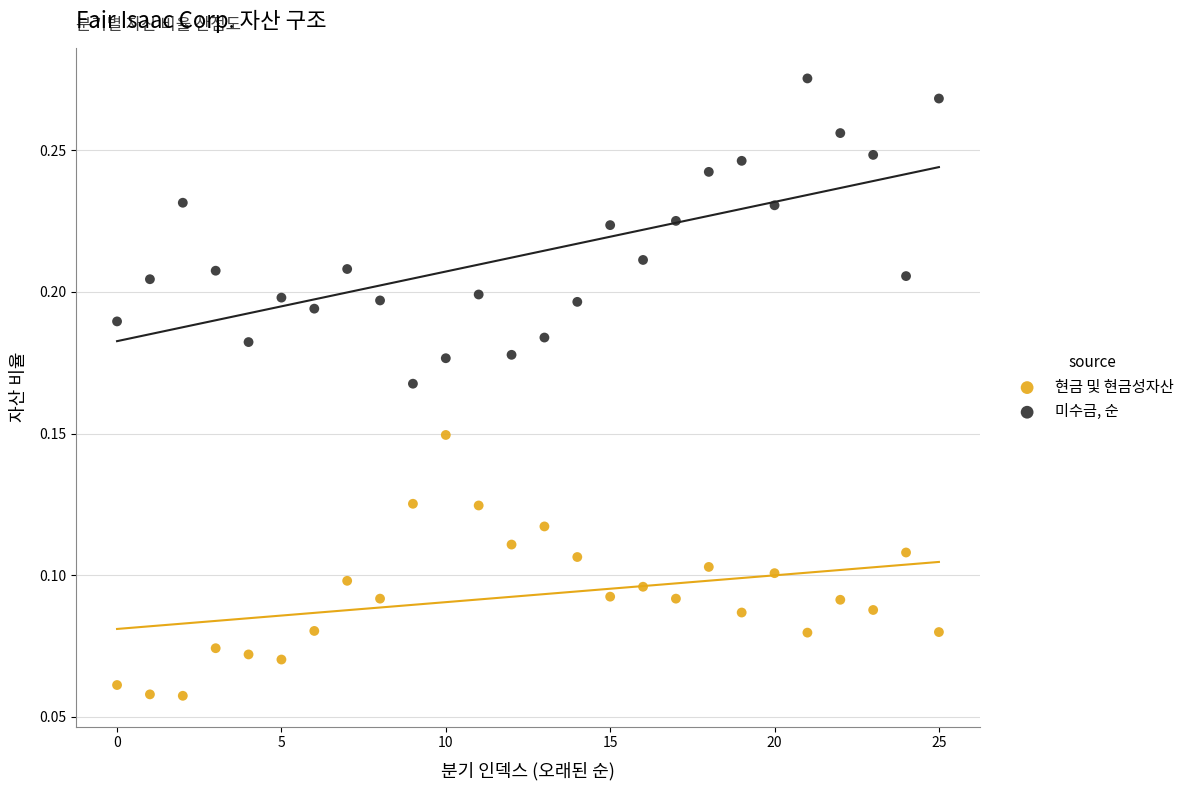

Across all data points, what is the range of X values (max minus min)?

25.0